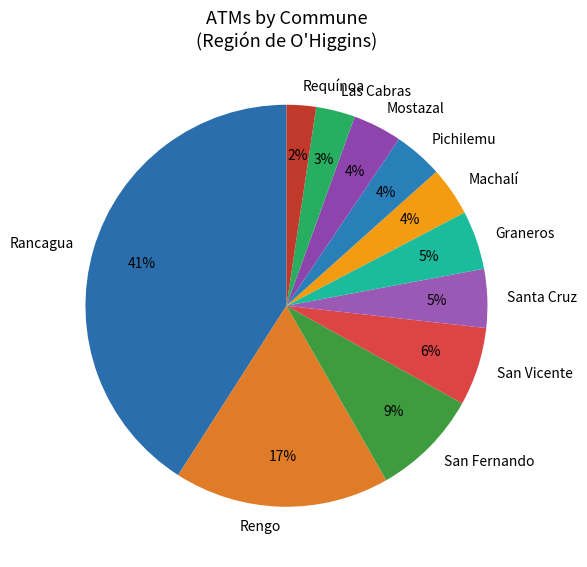

True or false: Pichilemu accounts for 13% of the total.

False